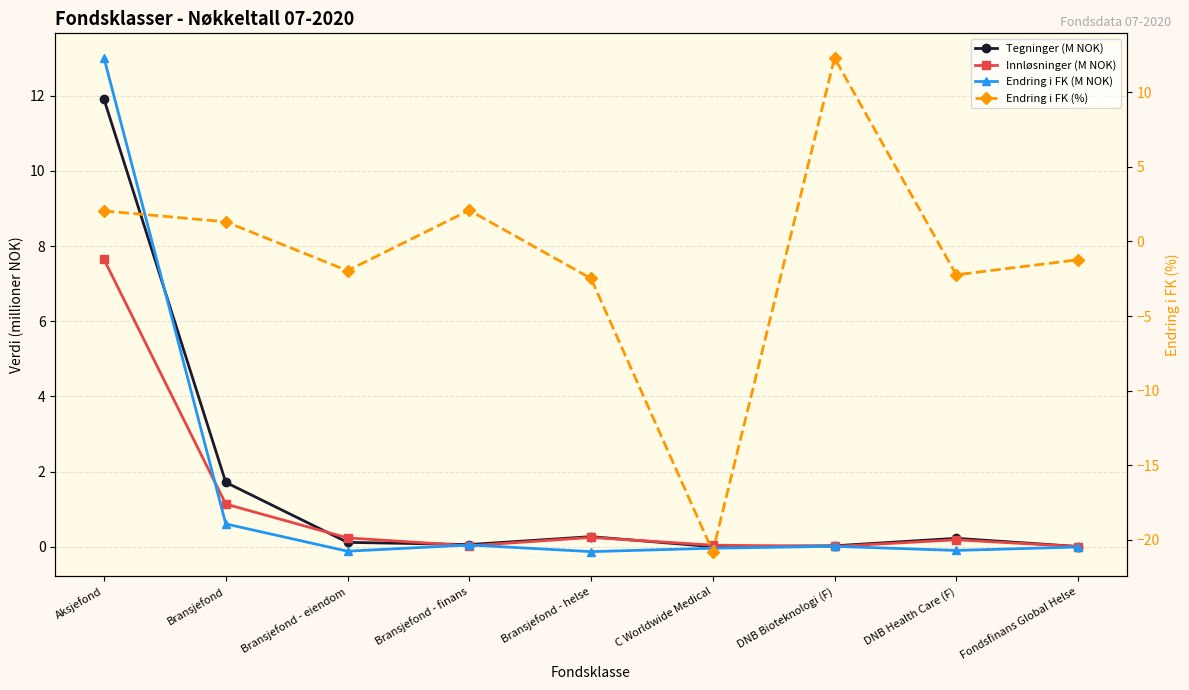

Rank the series at Aksjefond from highest to lowest value.

Endring i FK (M NOK), Tegninger (M NOK), Innløsninger (M NOK), Endring i FK (%)